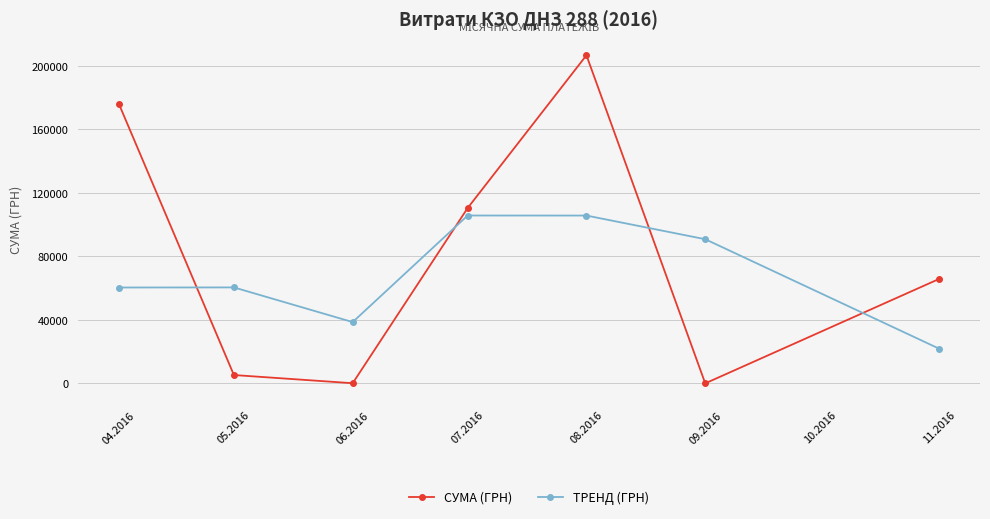

At which label is СУМА (ГРН) closest to 103358?

07.2016